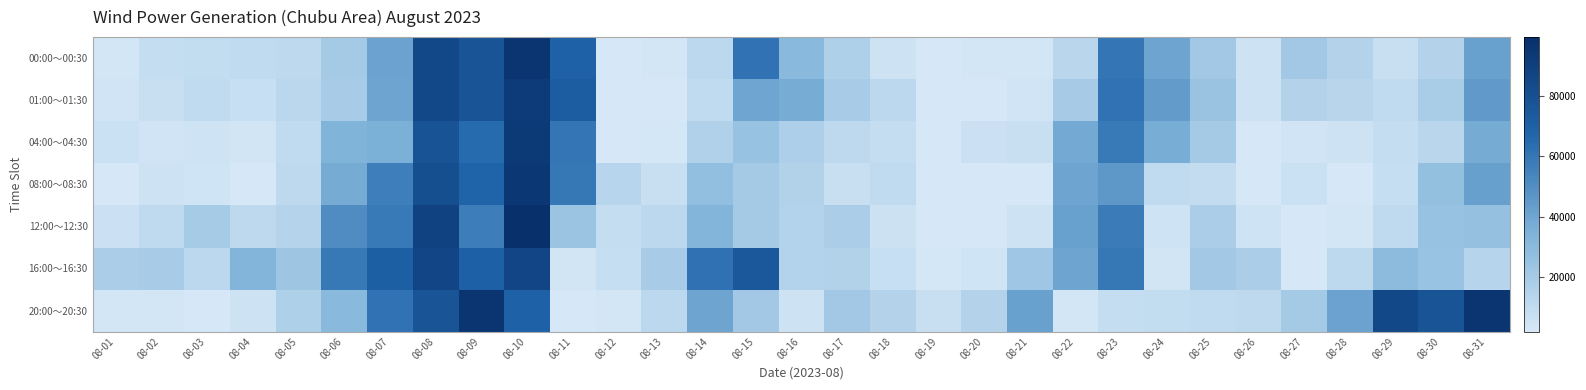

At which category is the sum across all series the highest?

08-10